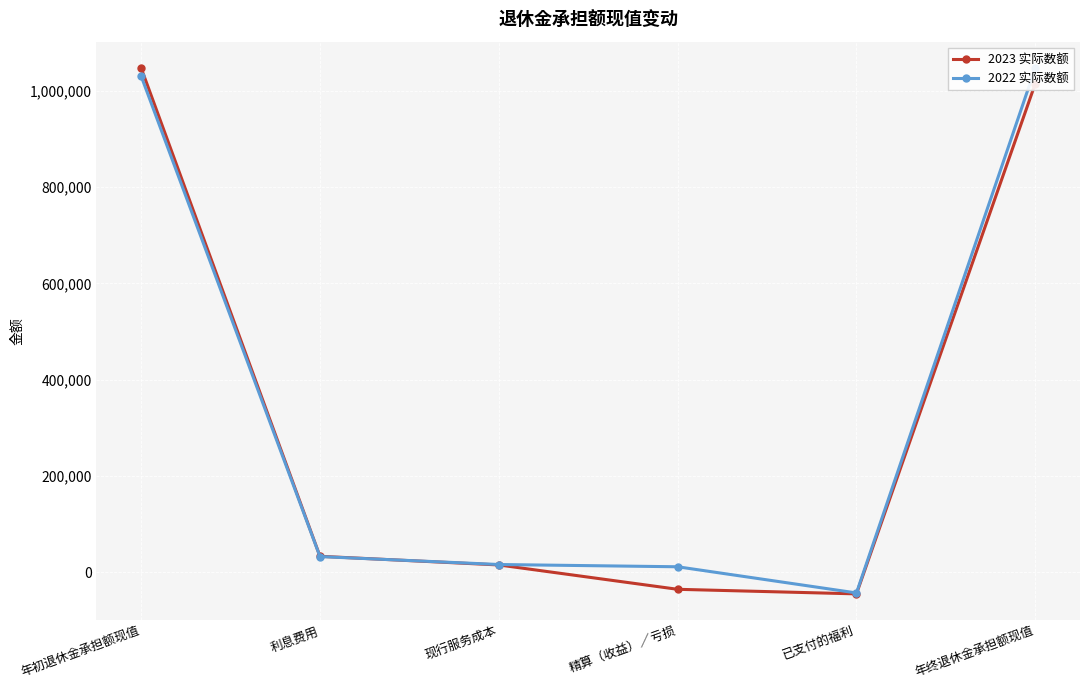

Rank the categories by 2023 实际数额 value from lowest to highest.

已支付的福利, 精算（收益）∕亏损, 现行服务成本, 利息费用, 年终退休金承担额现值, 年初退休金承担额现值